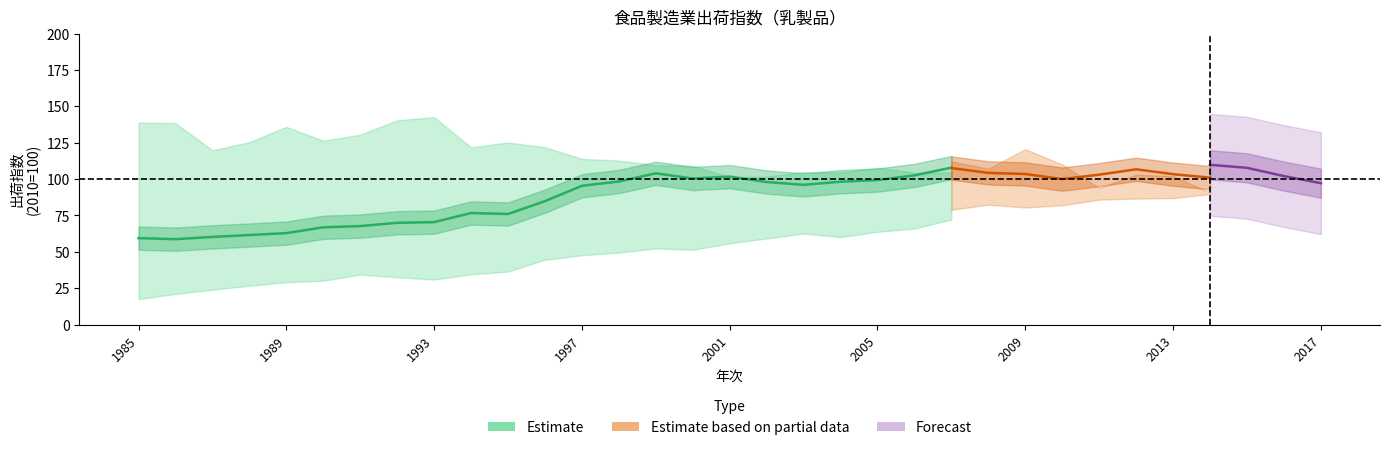

Is this an area chart (filled region under the line)?

No